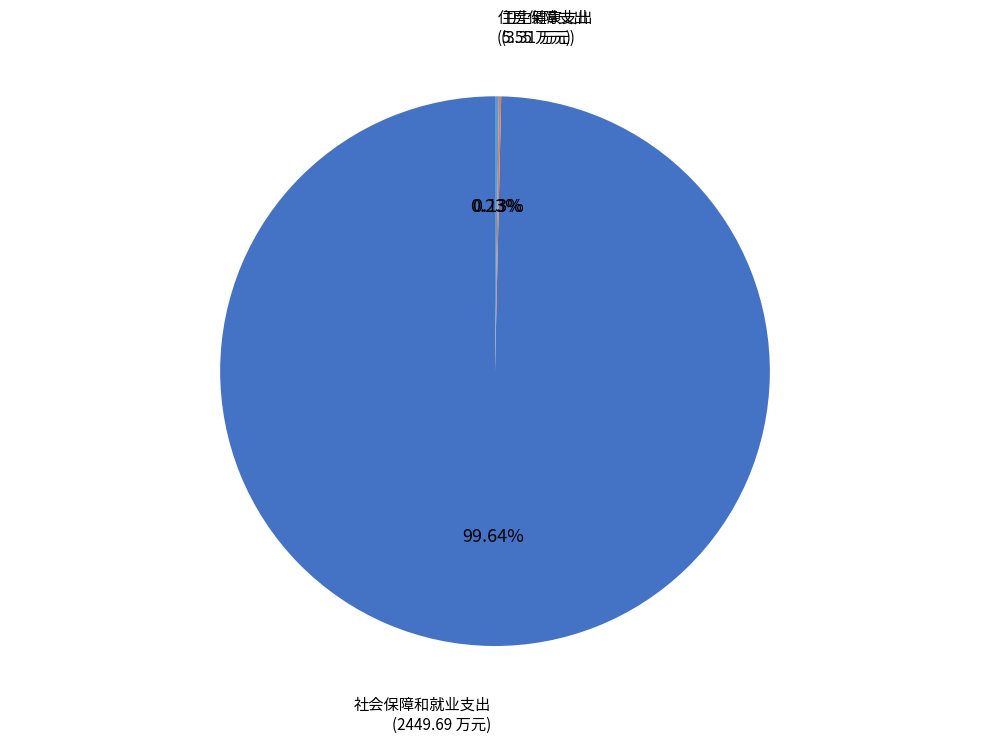

Which slice is the largest?

社会保障和就业支出